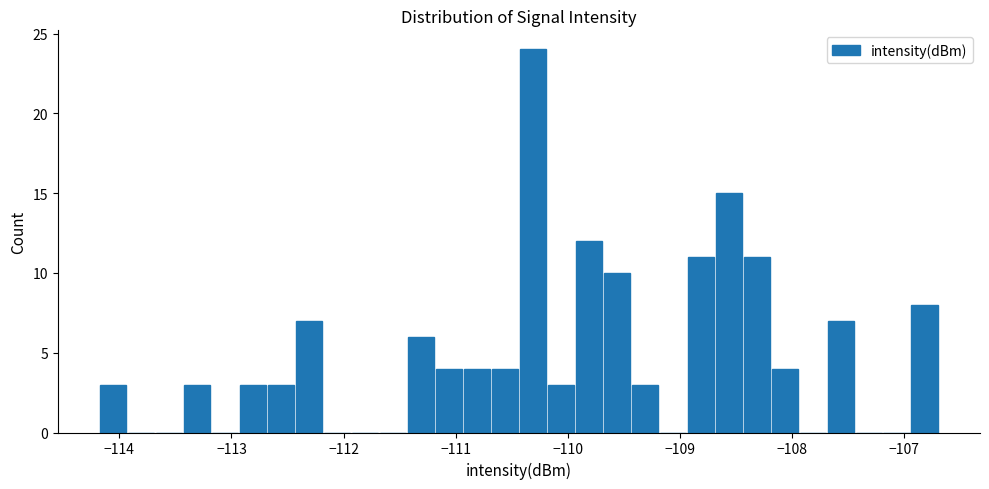

Around what value on the x-axis is the tallest bar? Give the approximate position of its centre, as read against the axis.

-110.3